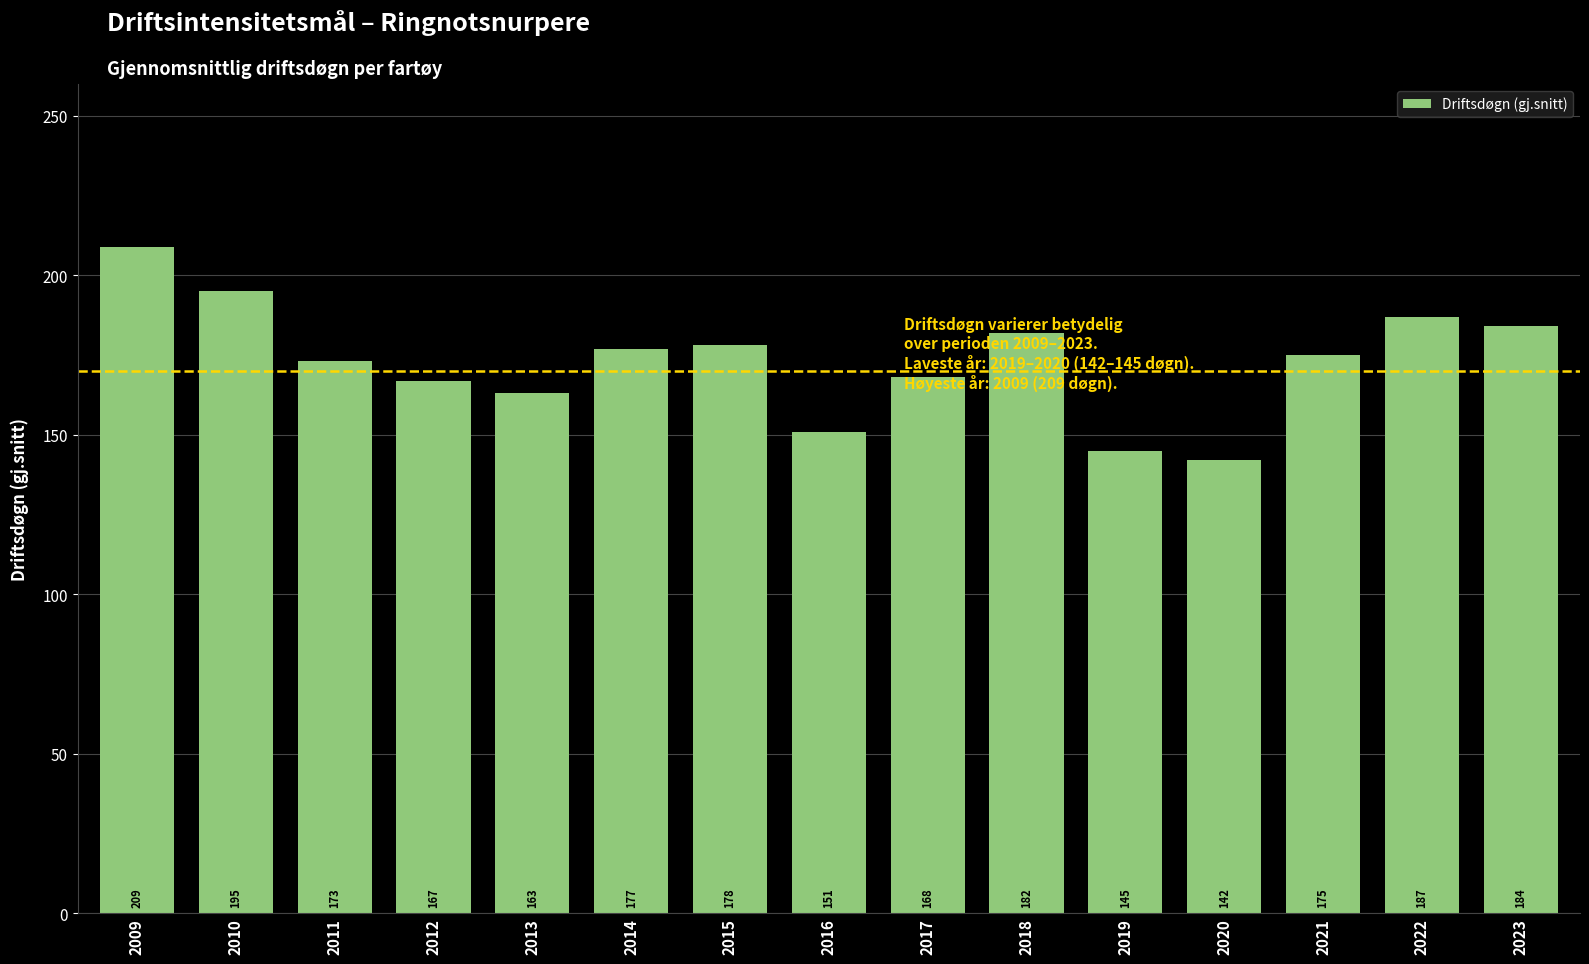

Between 2017 and 2010, which is larger?

2010